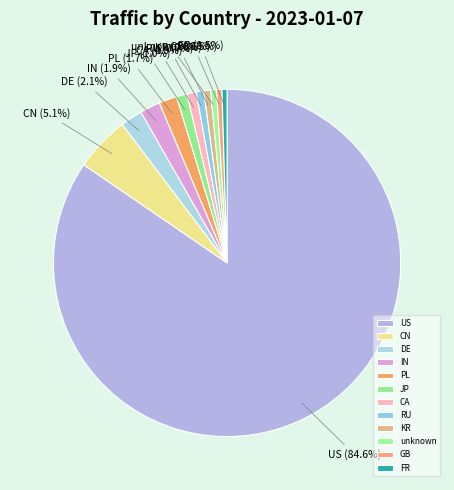

What percentage do CN and CA together represent?

6.0%